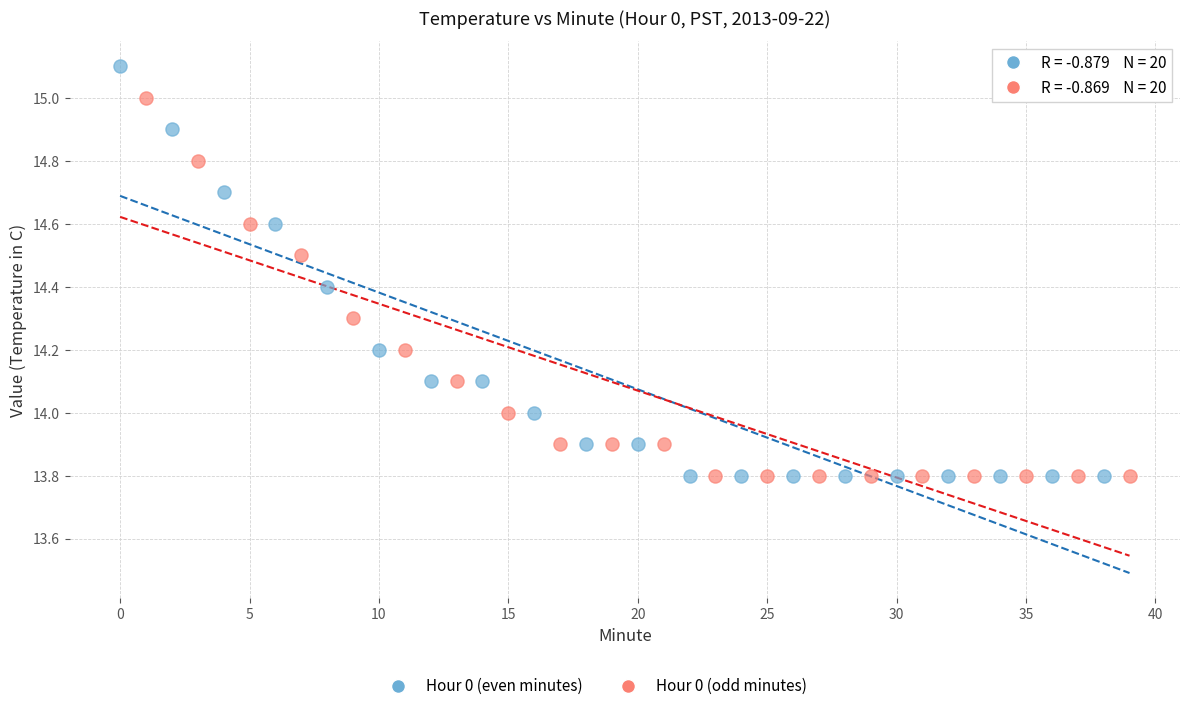

Which series reaches the maximum Y coordinate?

Hour 0 (even minutes)